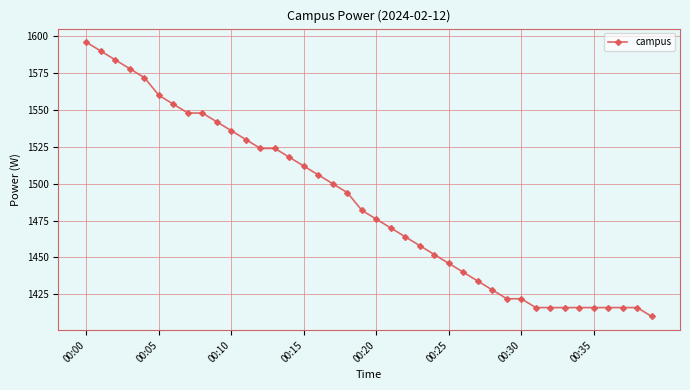

What is the maximum value shown in the chart?

1596